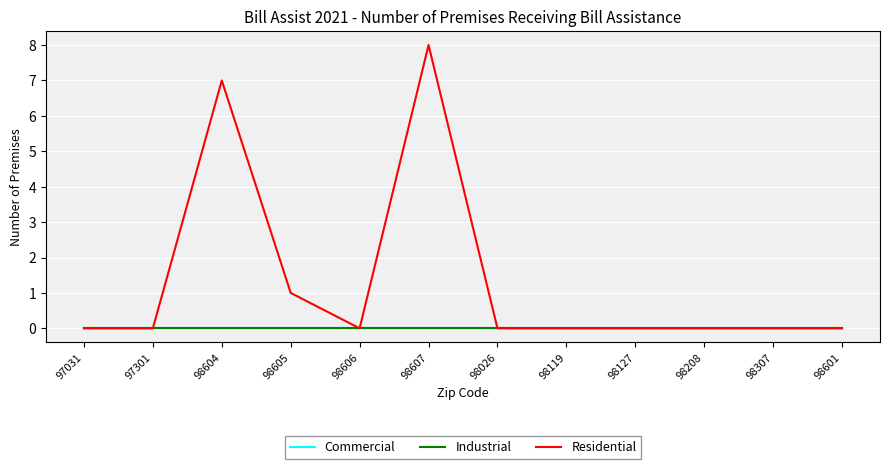

Reading left to right, what are all the values shown in this chart?

Commercial: 0	0	0	0	0	0	0	0	0	0	0	0
Industrial: 0	0	0	0	0	0	0	0	0	0	0	0
Residential: 0	0	7	1	0	8	0	0	0	0	0	0